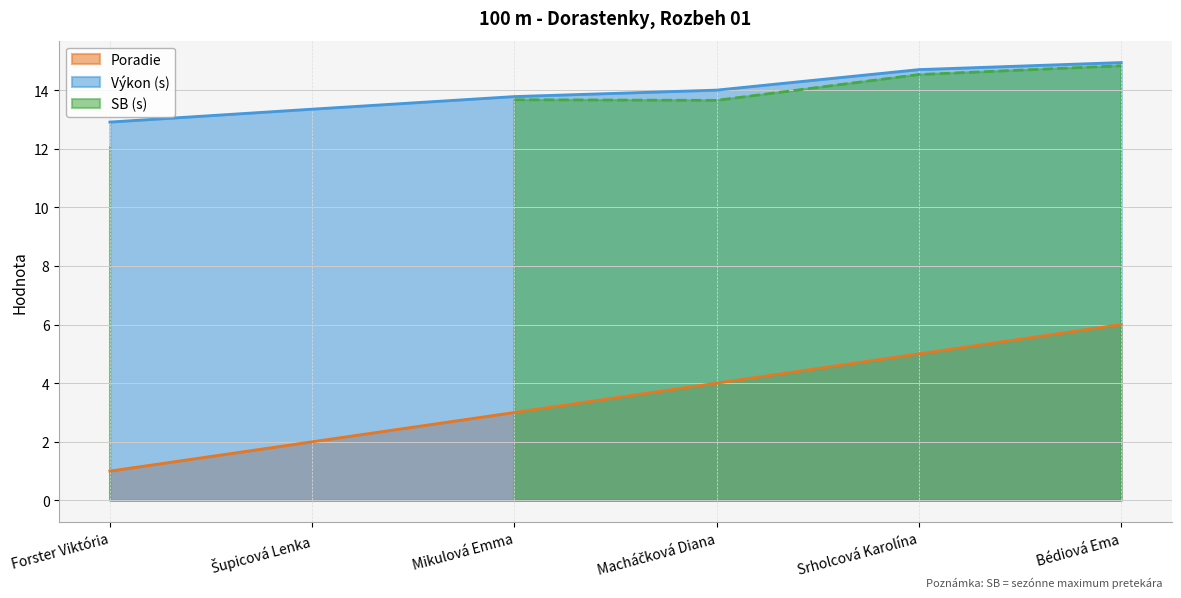

At which category is the sum across all series the highest?

Bédiová Ema